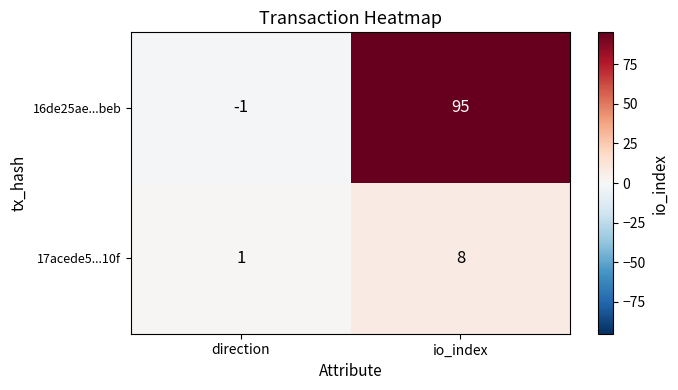

Which series has the largest range (max minus min)?

16de25ae...beb